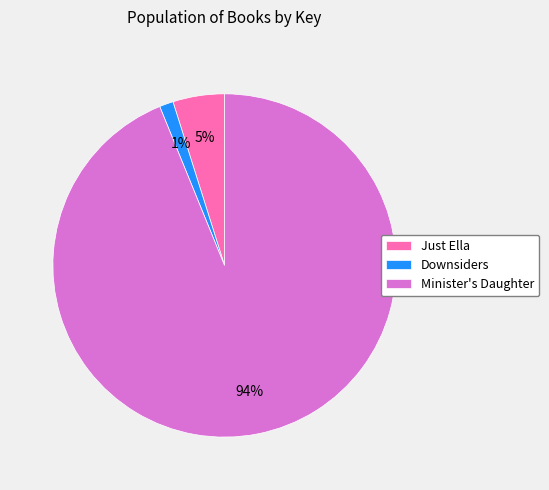

What percentage is the Downsiders slice, to the nearest percent?

1%